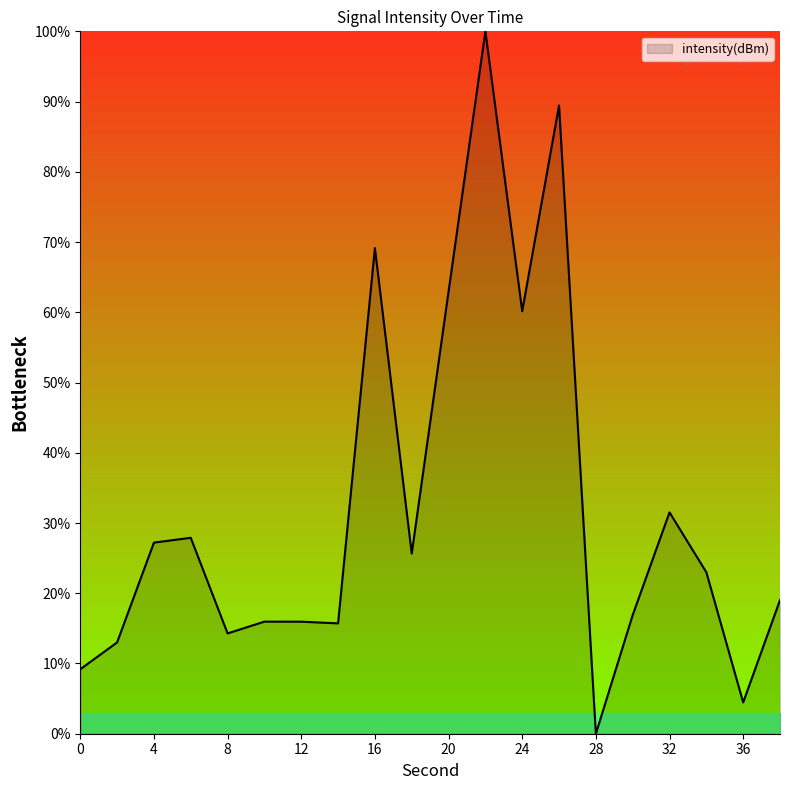

What is the difference between the second highest and second lowest values?

85.0